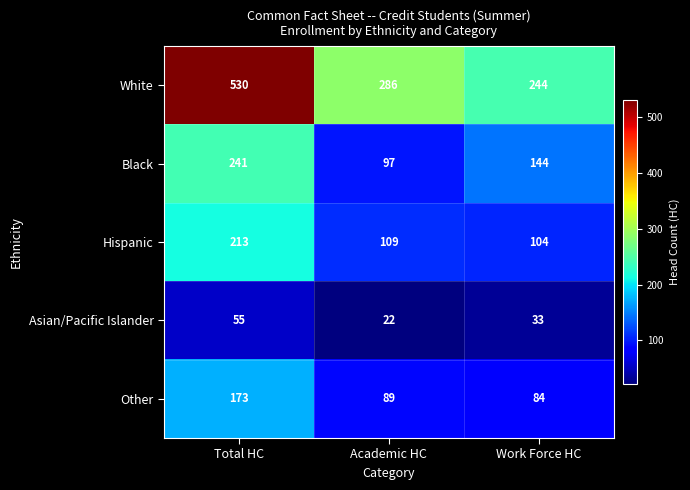

What is the sum of all Black values?

482